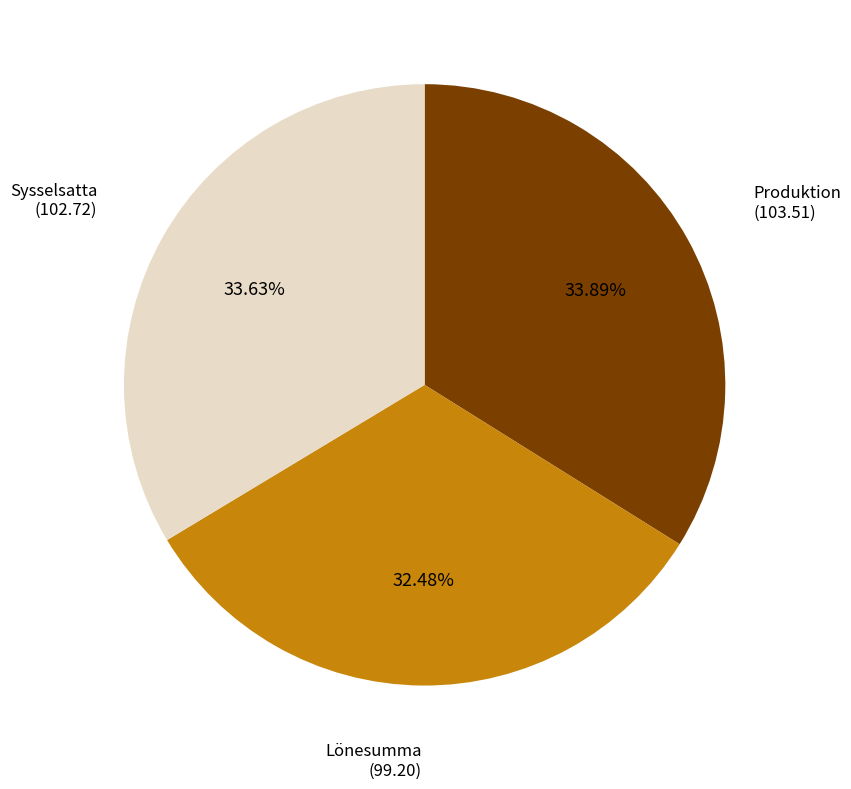

Is there any slice that represents more than half of the pie?

No